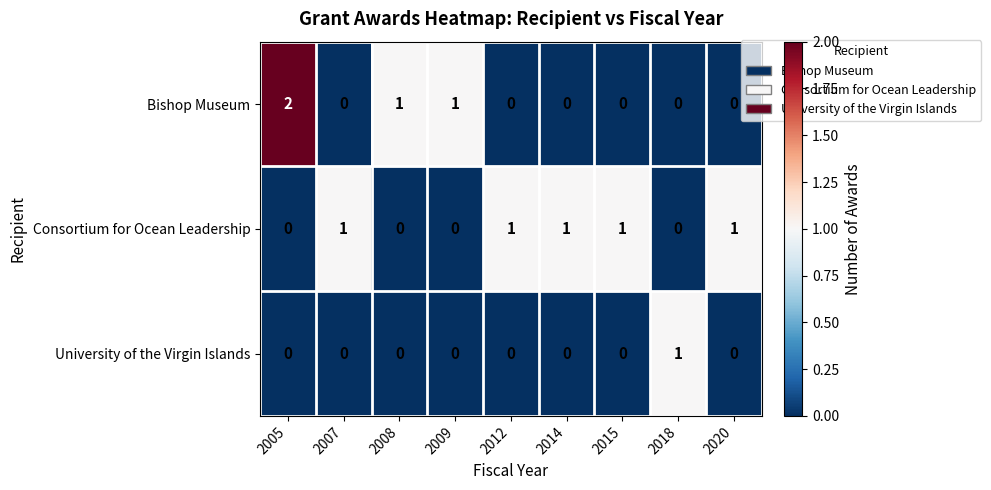

Reading left to right, what are all the values shown in this chart?

Bishop Museum: 2	0	1	1	0	0	0	0	0
Consortium for Ocean Leadership: 0	1	0	0	1	1	1	0	1
University of the Virgin Islands: 0	0	0	0	0	0	0	1	0